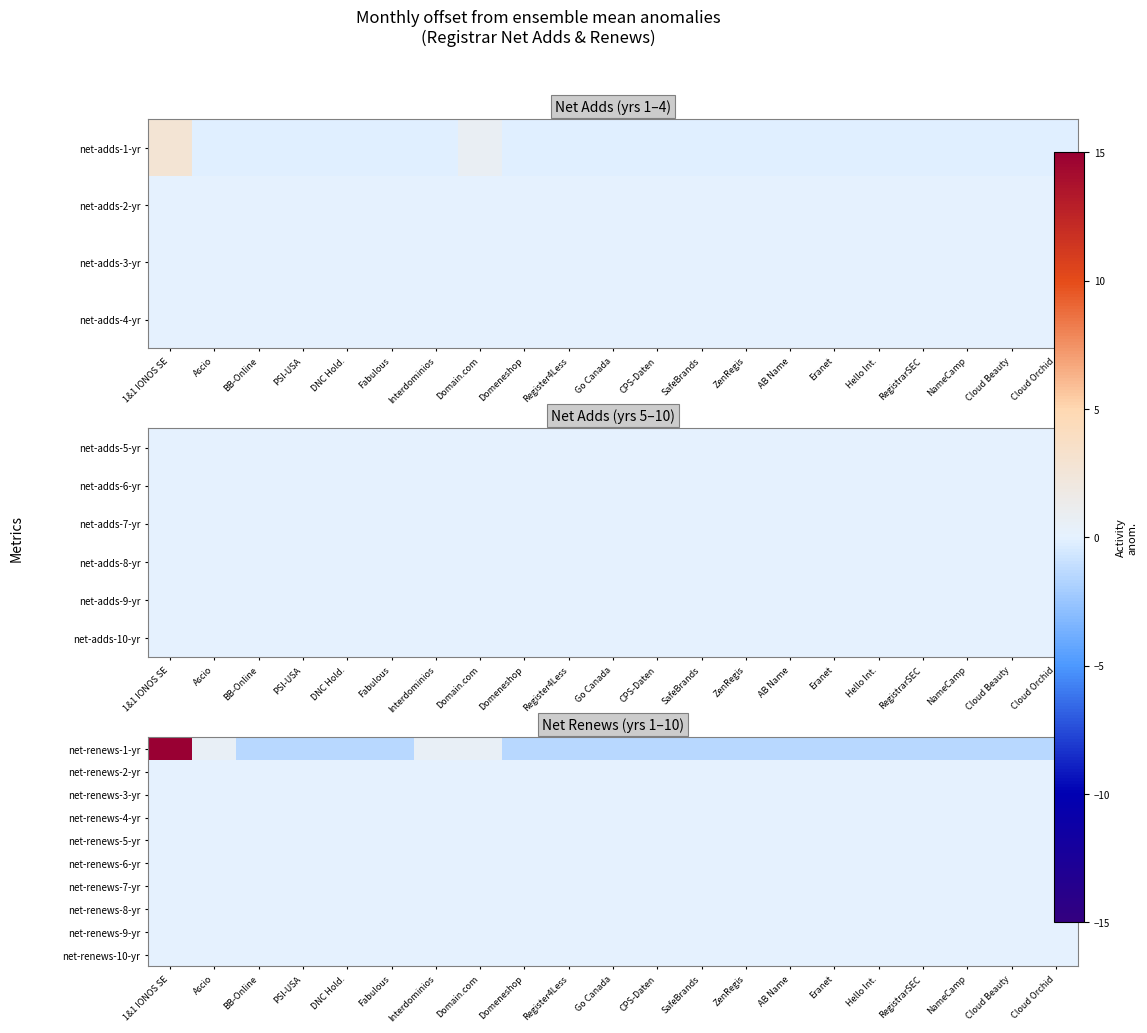

At how many categories does at least one series exceed 4?

1